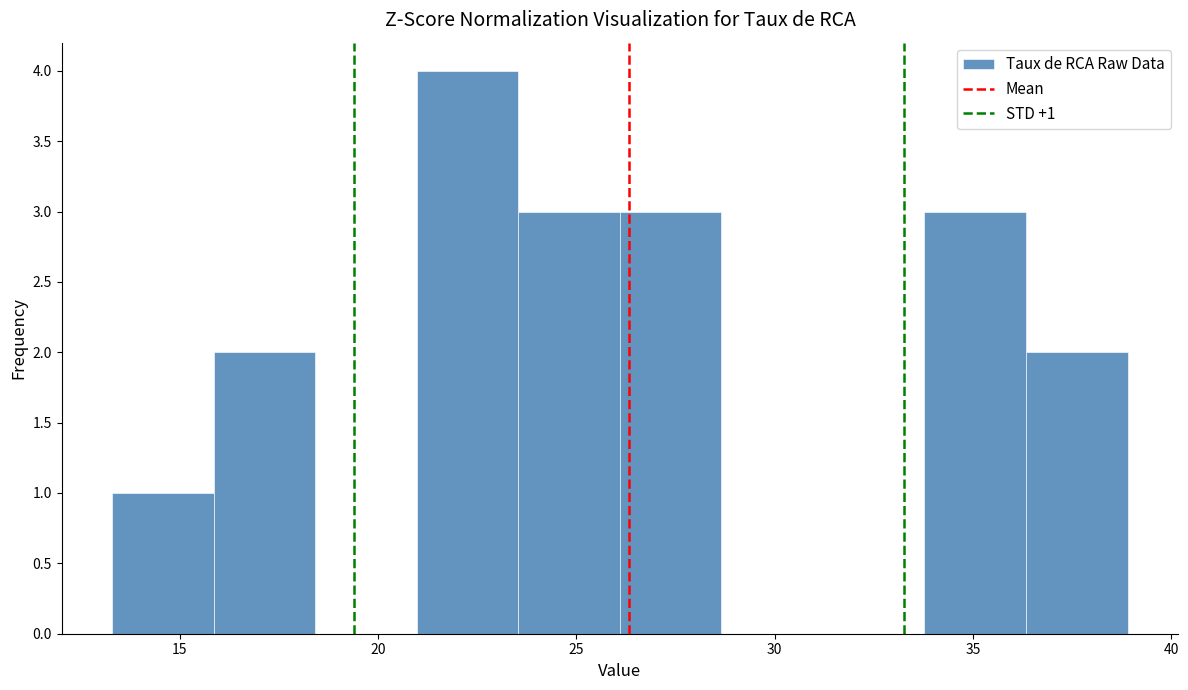

Over which range of the x-axis is the bar tallest?

21.0 to 23.5